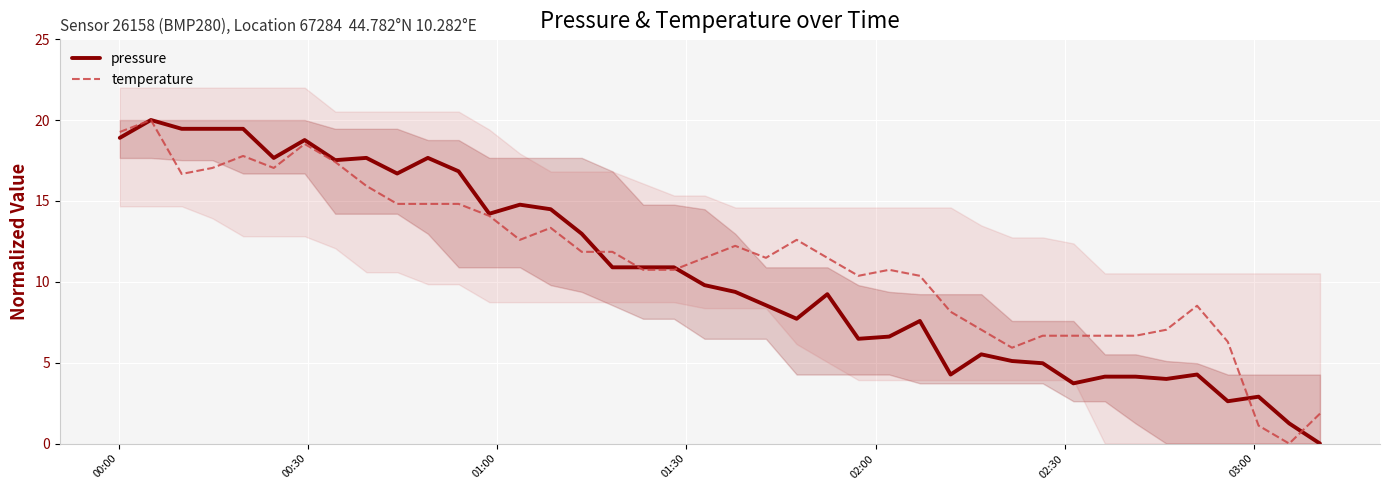

At which label does pressure first exceed 9?

00:00